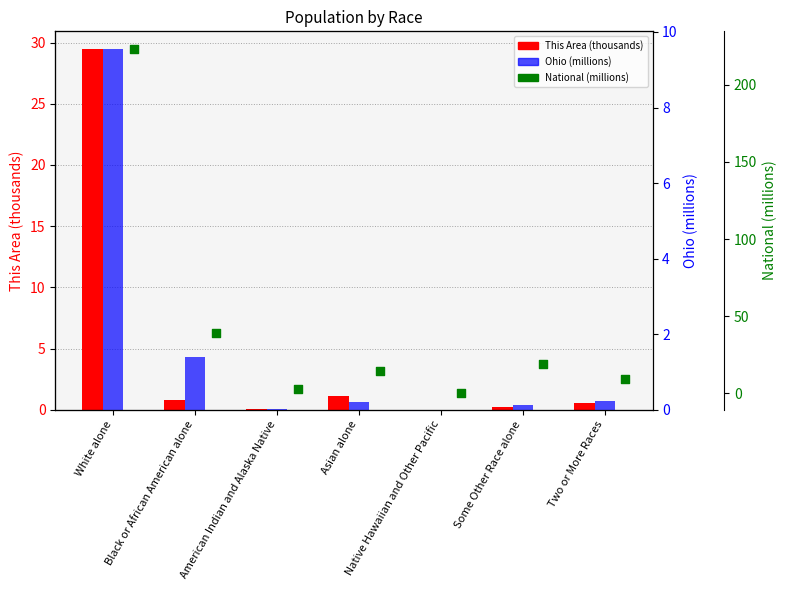

Which series has the largest total across all categories?

National (millions)